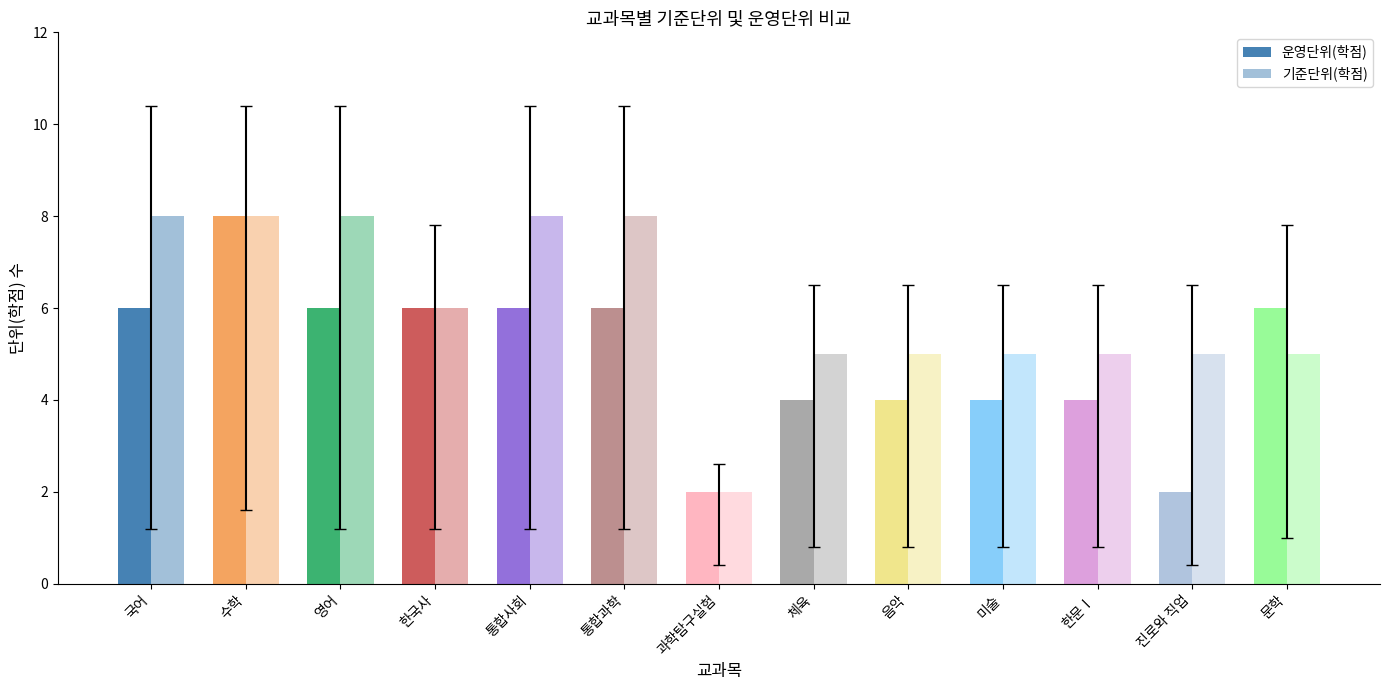

True or false: 기준단위(학점) has a value of 8 at 문학.

False